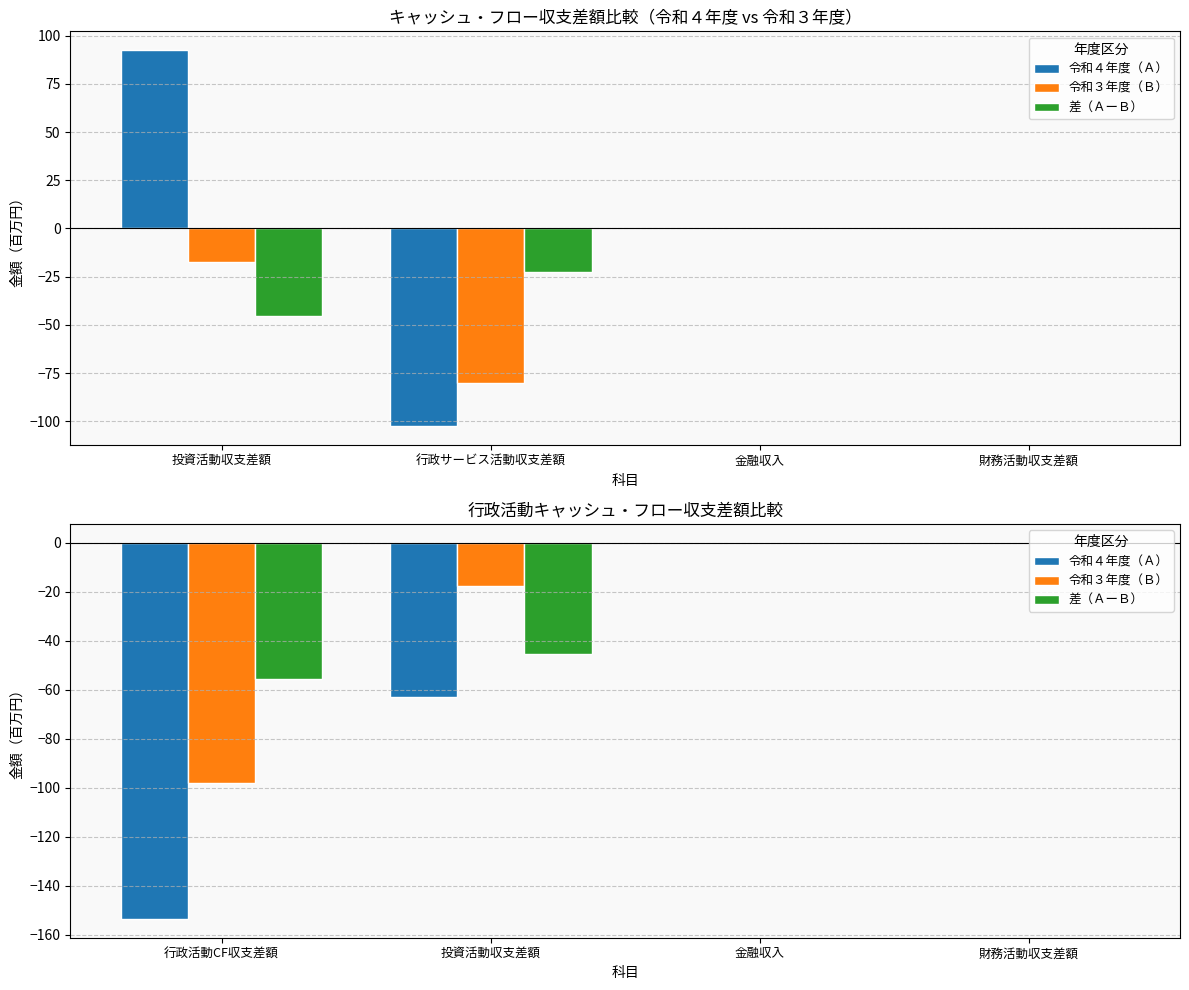

The 令和３年度（Ｂ） series shows 60.7 at 金融収入. True or false?

False